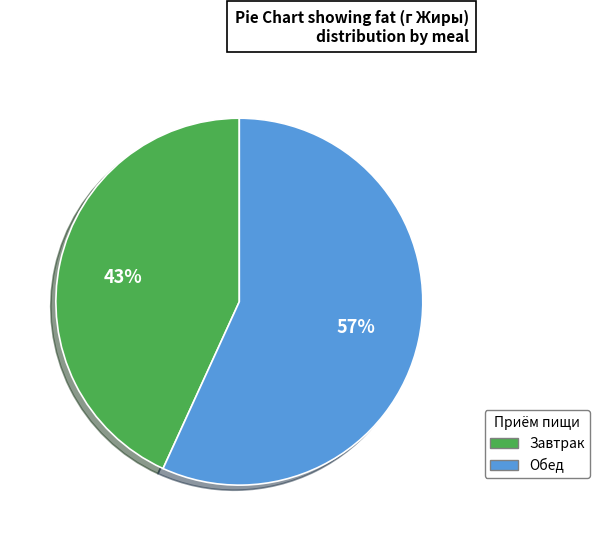

The Обед slice represents 65% of the pie. True or false?

False